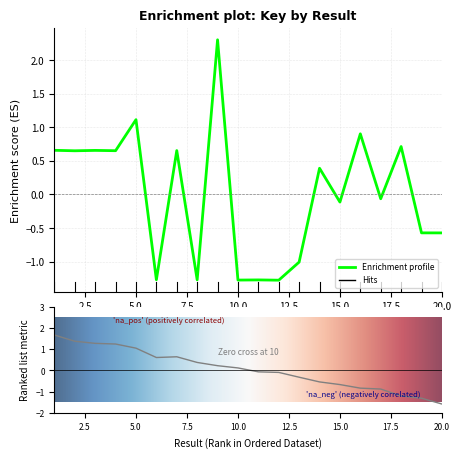

How many data points are above 0?

10